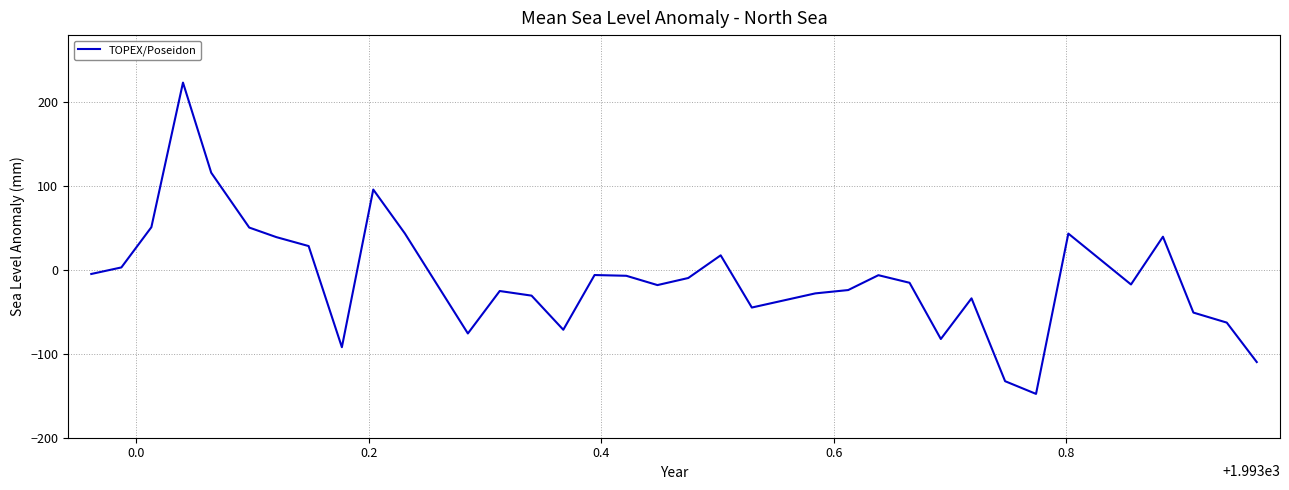

What is the difference between the maximum and minimum values?

371.1